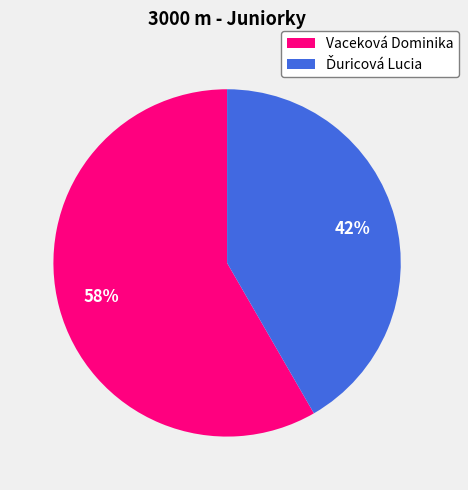

True or false: Vaceková Dominika accounts for 67% of the total.

False